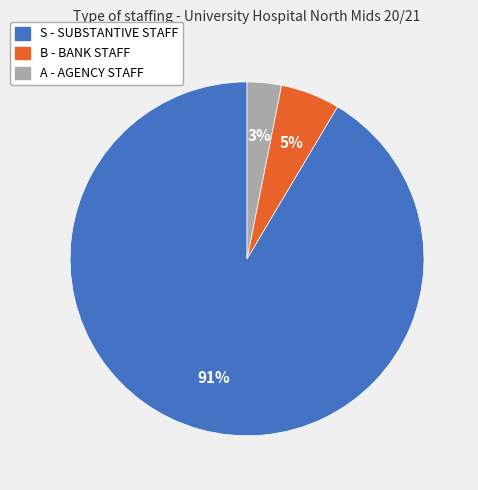

How many slices are in this pie chart?

3